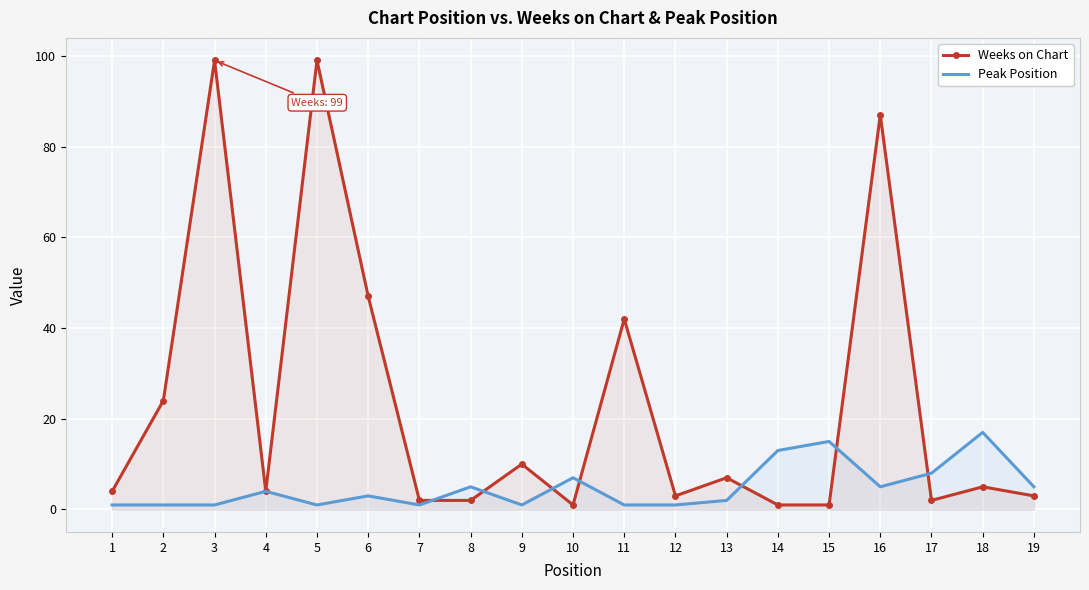

True or false: Peak Position and Weeks on Chart intersect in this chart.

True